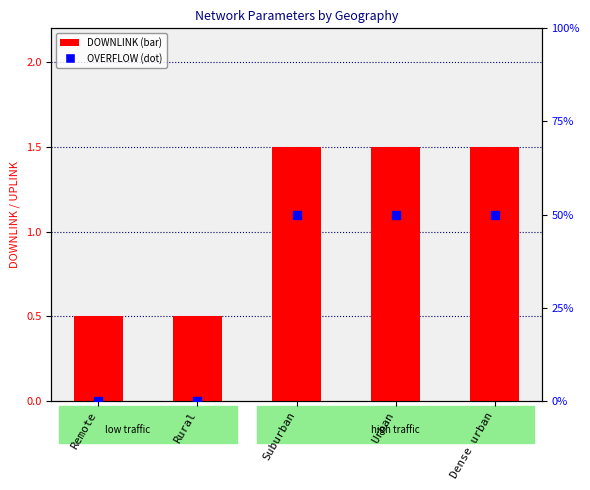

Which series has the widest spread of Y values?

DOWNLINK